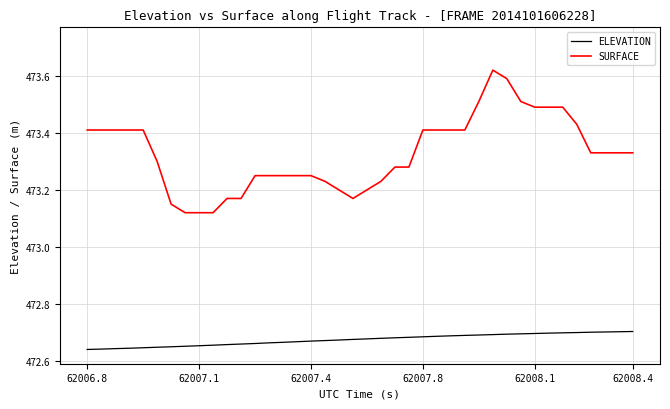

Which series has the largest total across all categories?

SURFACE